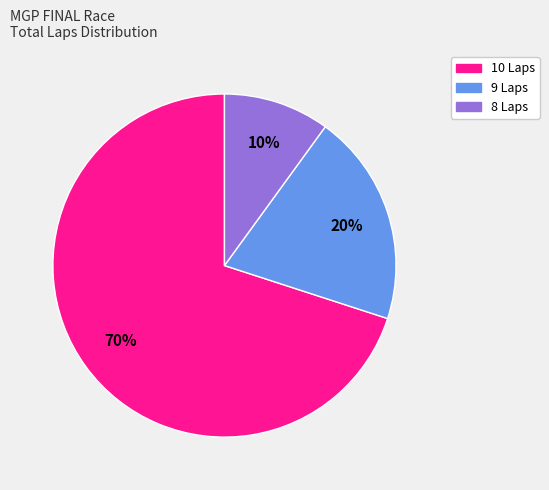

Is there any slice that represents more than half of the pie?

Yes